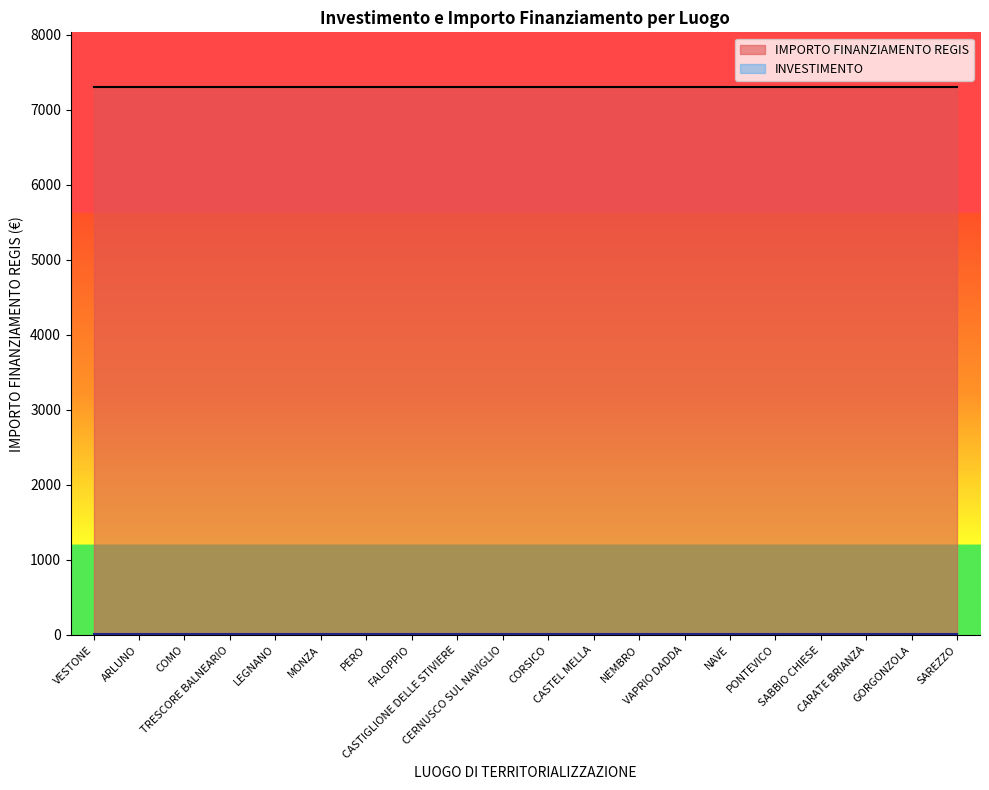

What are all the series names shown in the legend?

INVESTIMENTO, IMPORTO FINANZIAMENTO REGIS